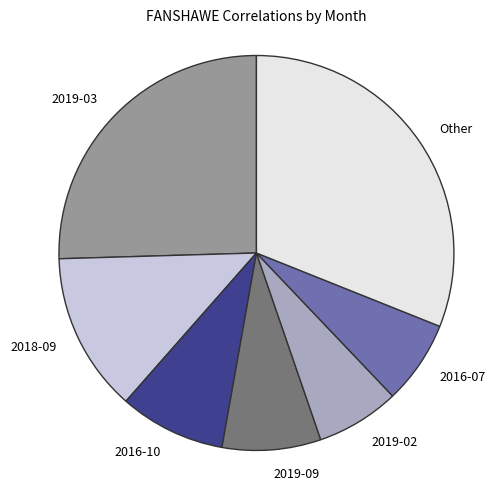

Count the number of slices in the pie.

7